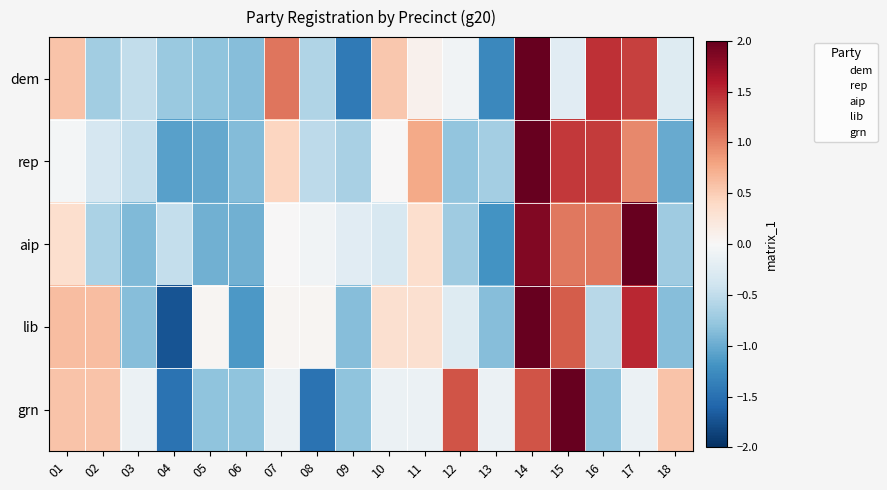

What is the smallest value displayed?

-1.7